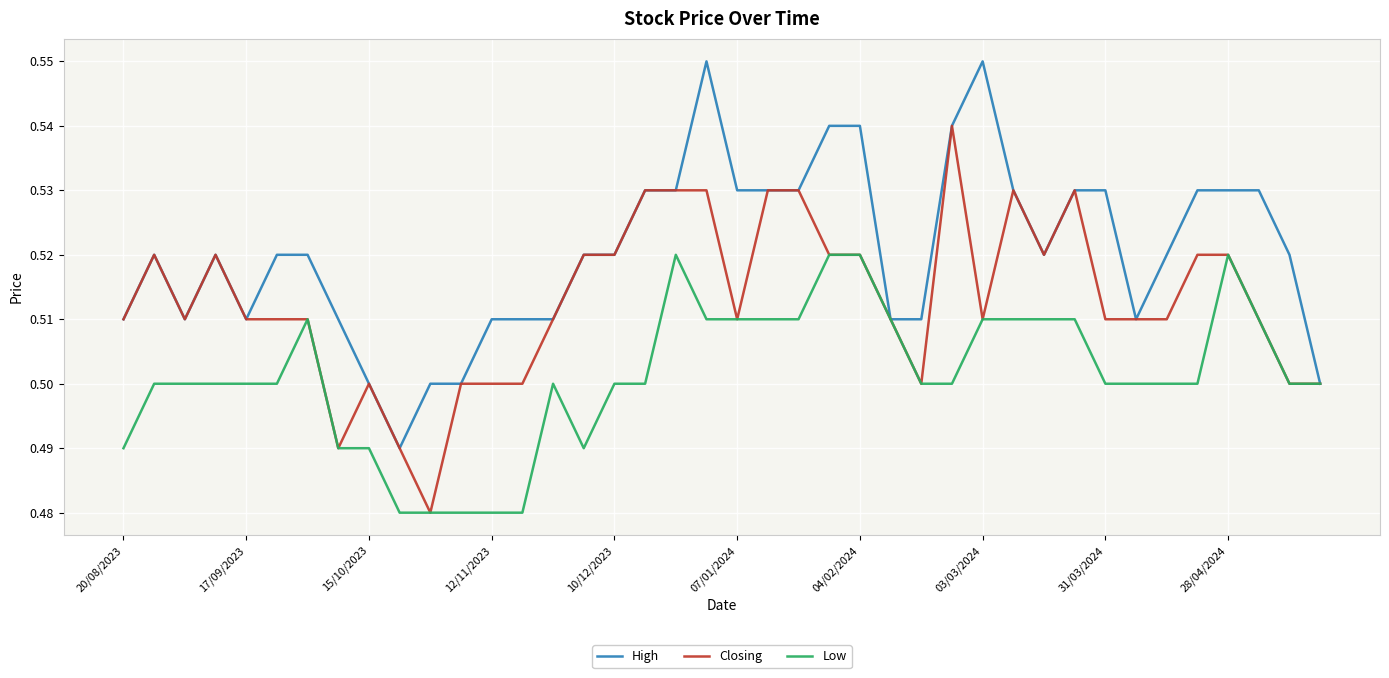

List the series in order of their overall mean, lowest first.

Low, Closing, High